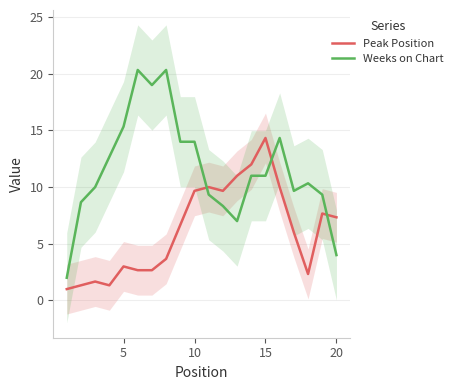

The value of Weeks on Chart at 5 is 25.1. True or false?

False